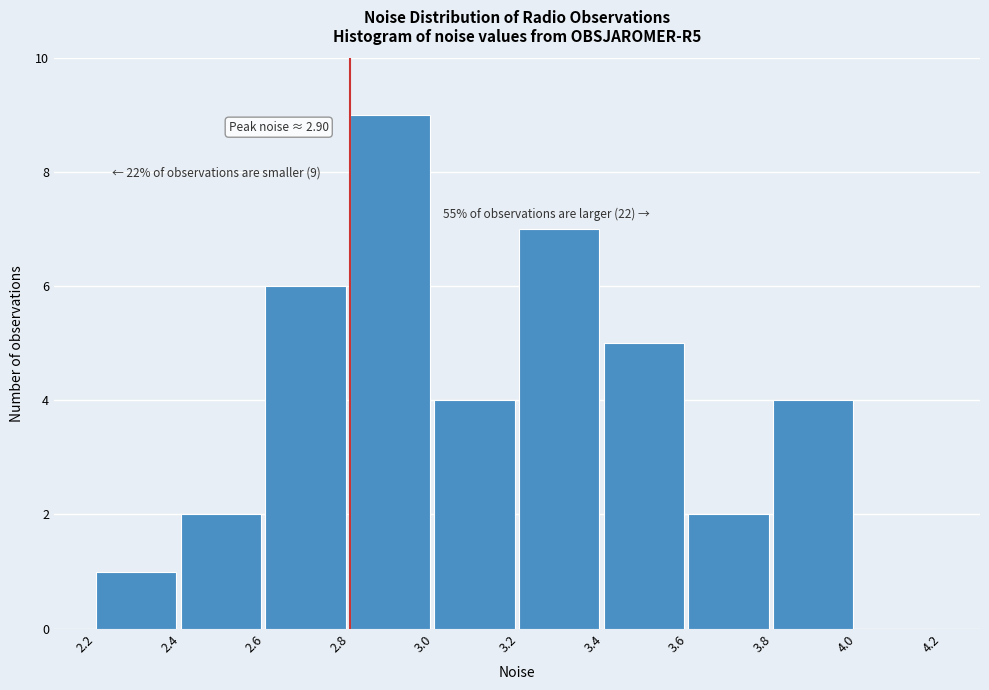

Over which range of the x-axis is the bar tallest?

2.8 to 3.0